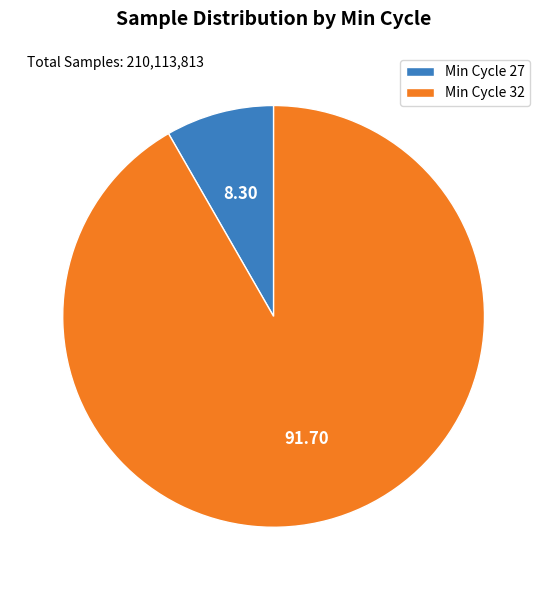

Does any single category account for the majority?

Yes